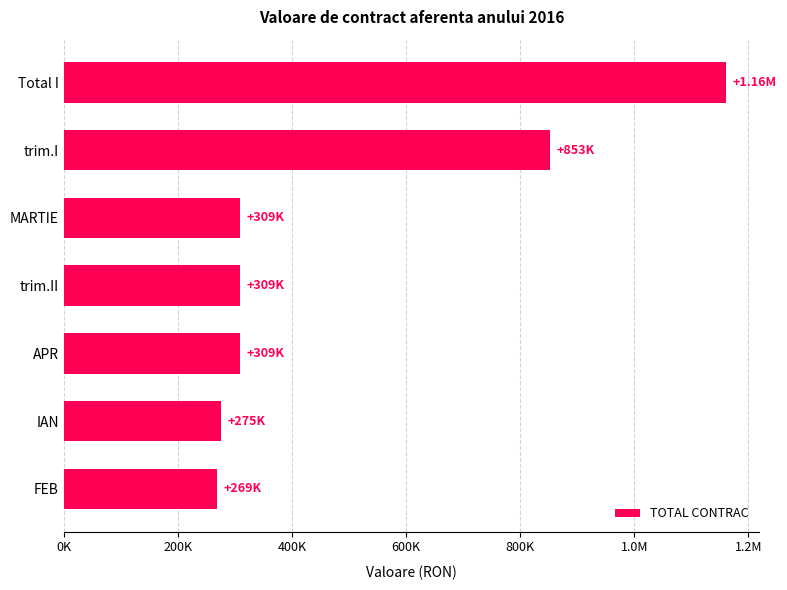

Does the chart contain any negative values?

No